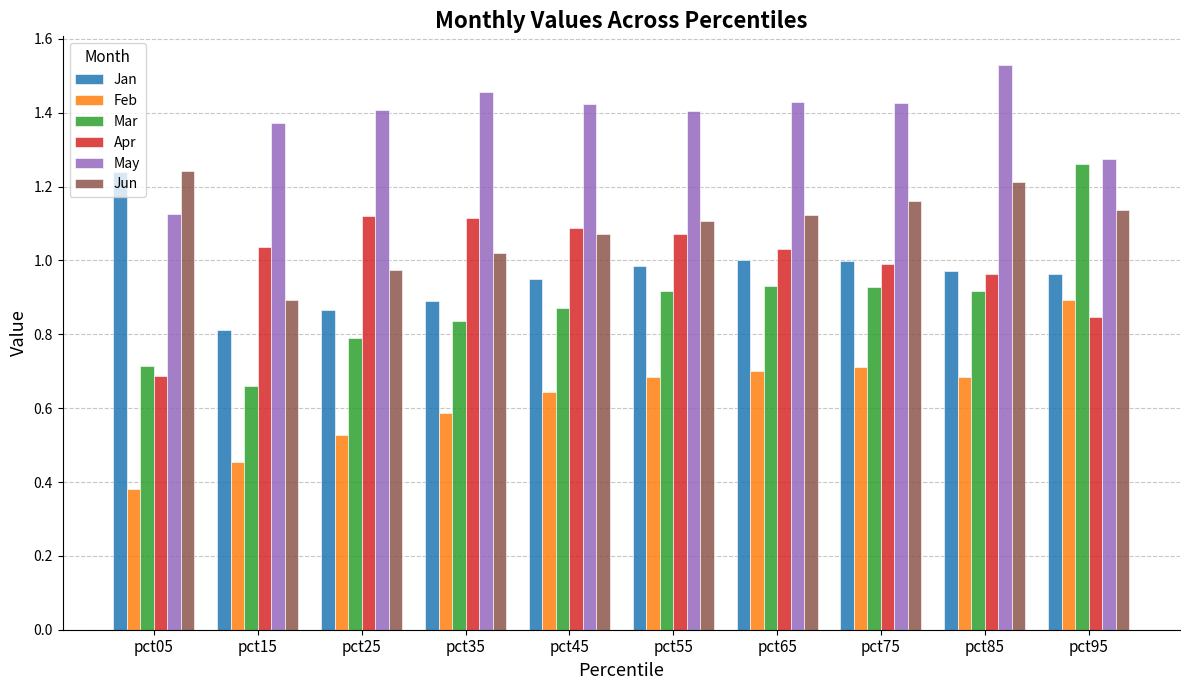

What are all the series names shown in the legend?

Jan, Feb, Mar, Apr, May, Jun